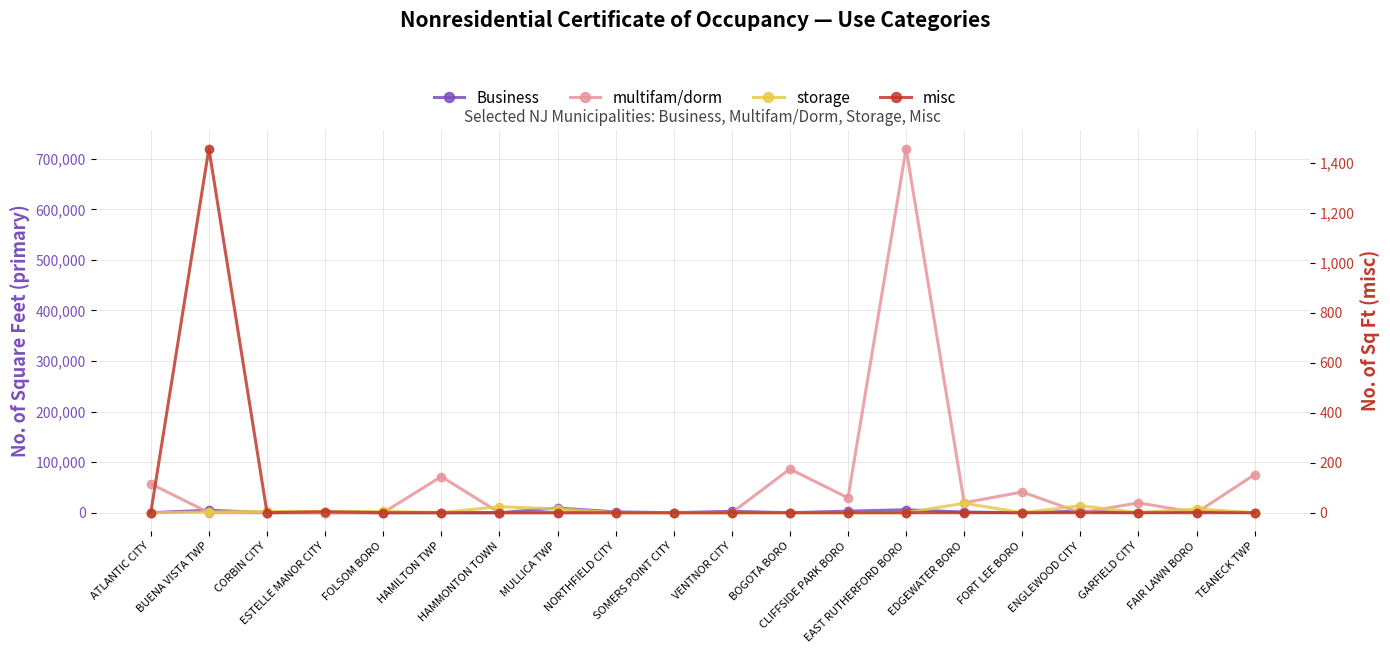

At which category does the chart reach its minimum across all series?

ATLANTIC CITY